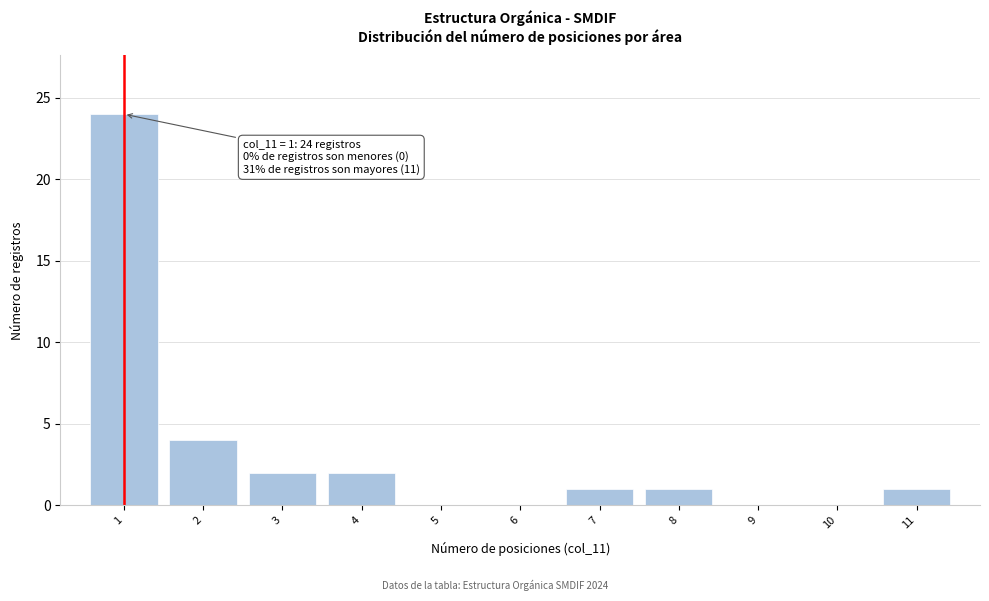

Which range on the x-axis has the tallest bar?

0.5 to 1.5